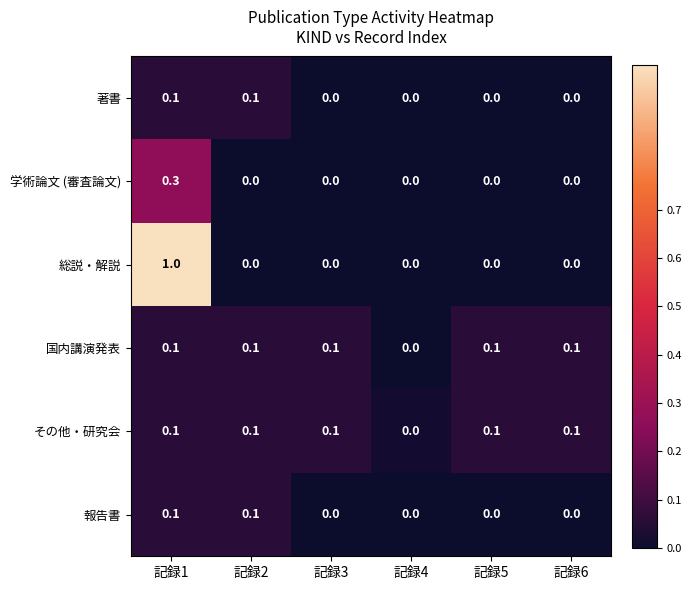

At which label does 総説・解説 reach its peak?

記録1